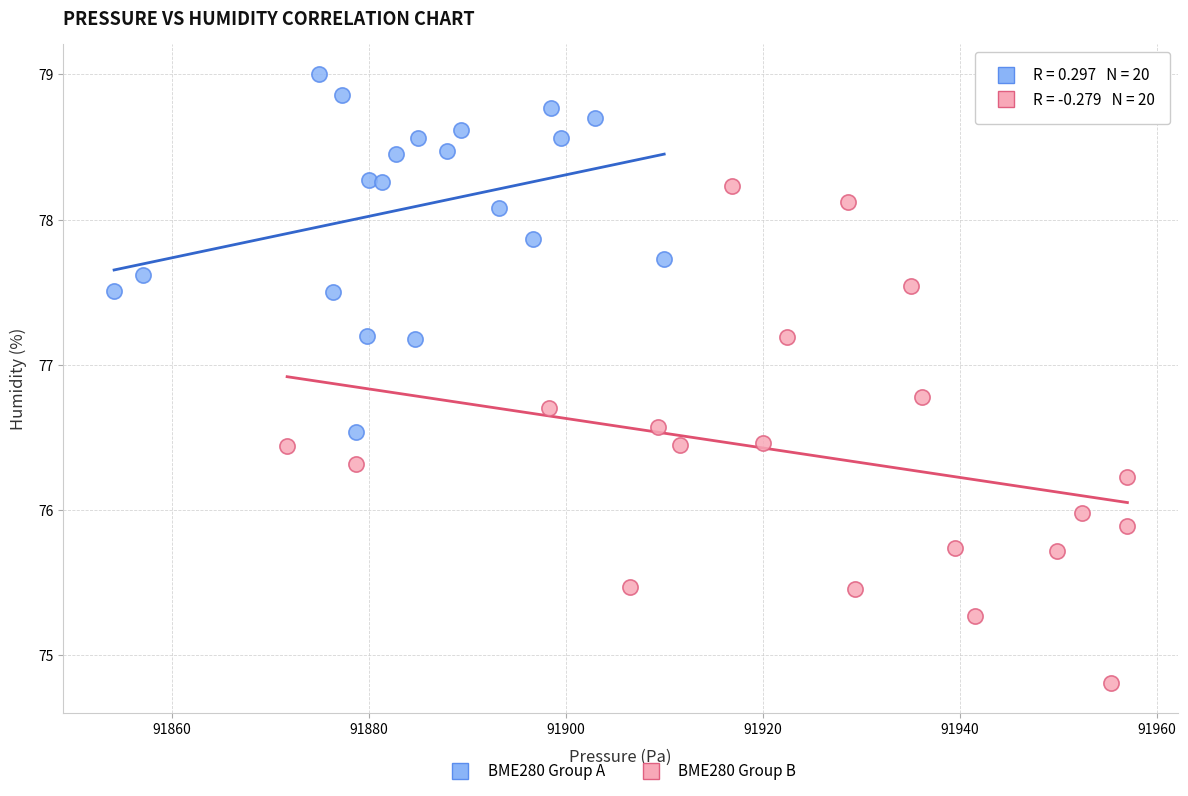

Which series contains the highest Y value?

BME280 Group A